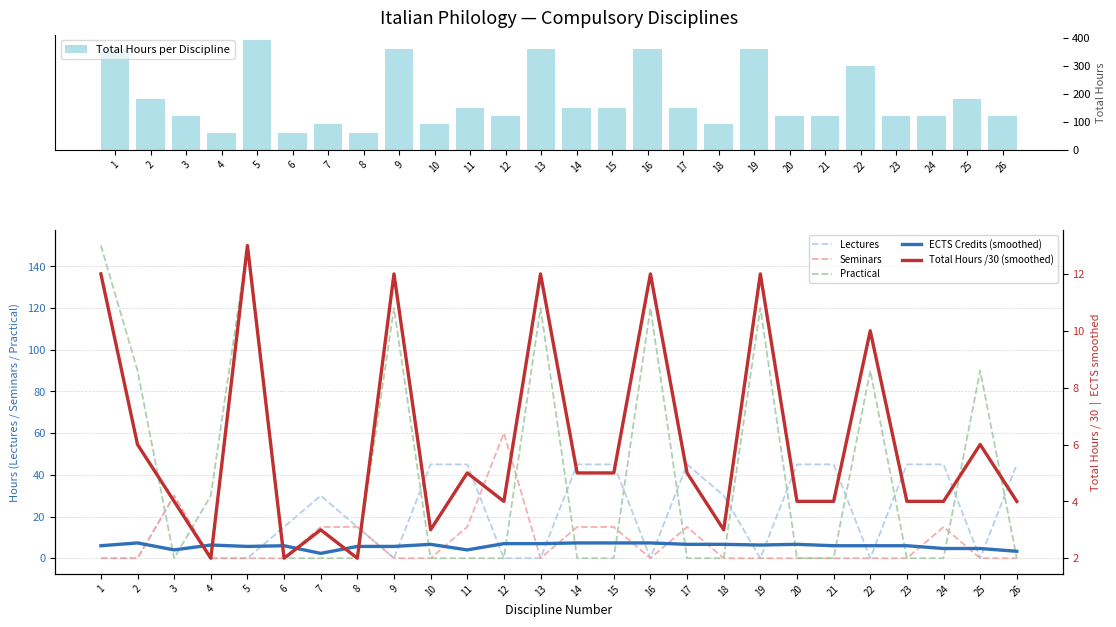

Count the number of data series in this chart.

6